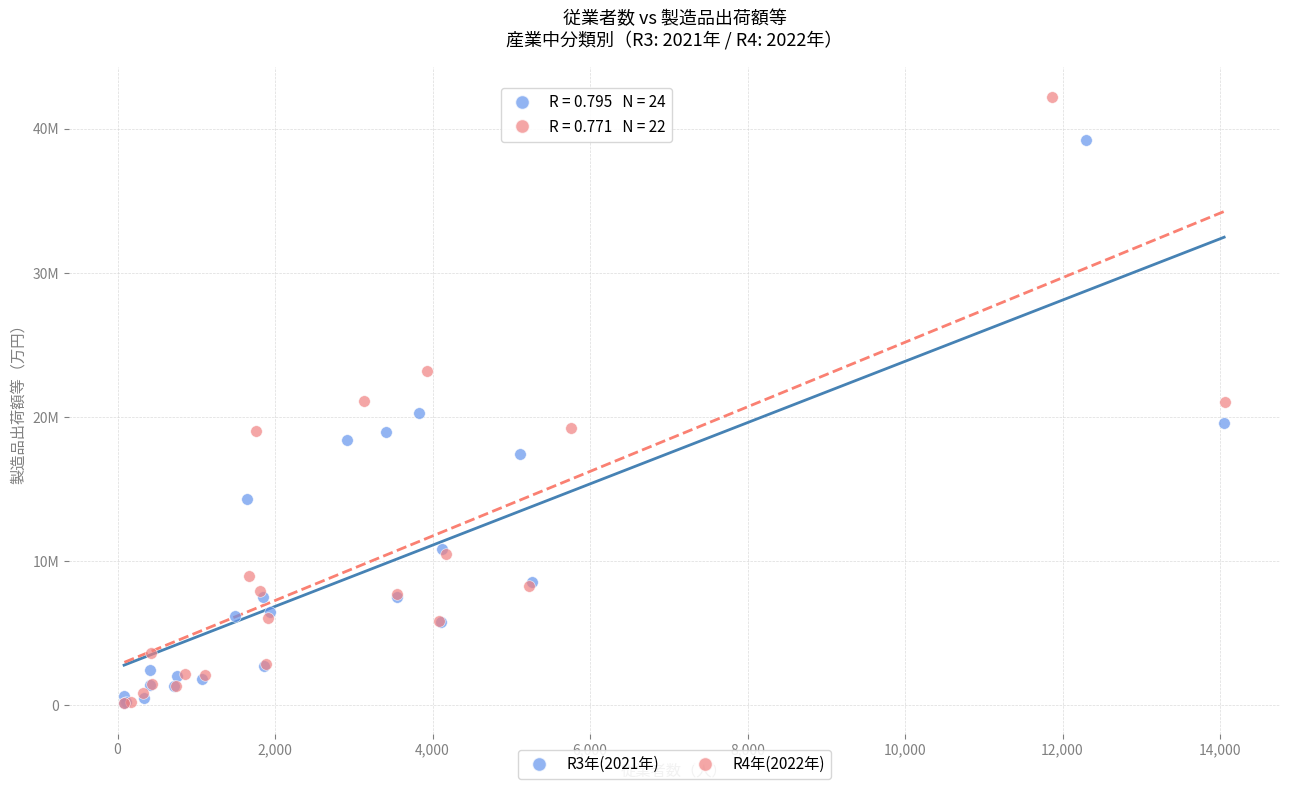

Which series has the widest spread of Y values?

R4年(2022年)